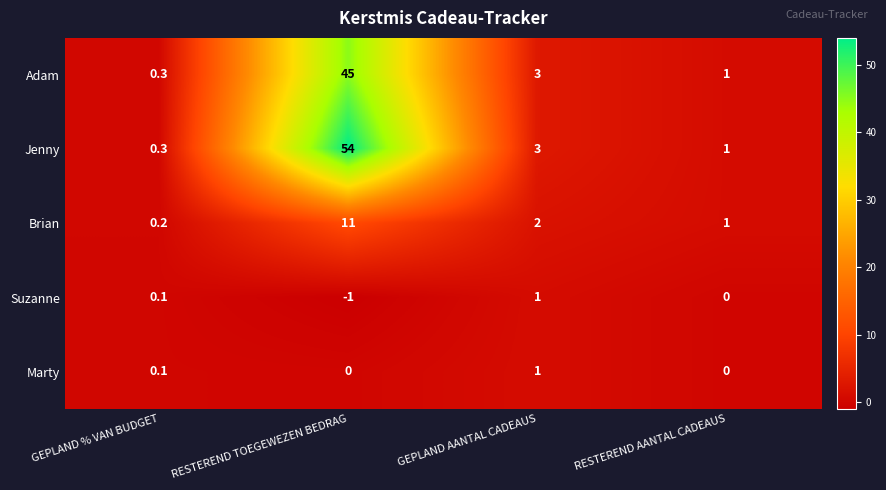

Which series has the widest spread of values?

Jenny